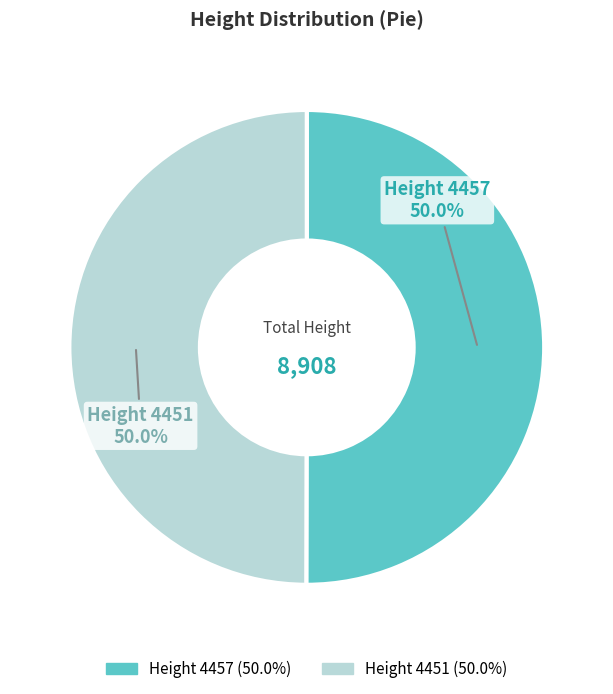

How many segments does this pie chart have?

2